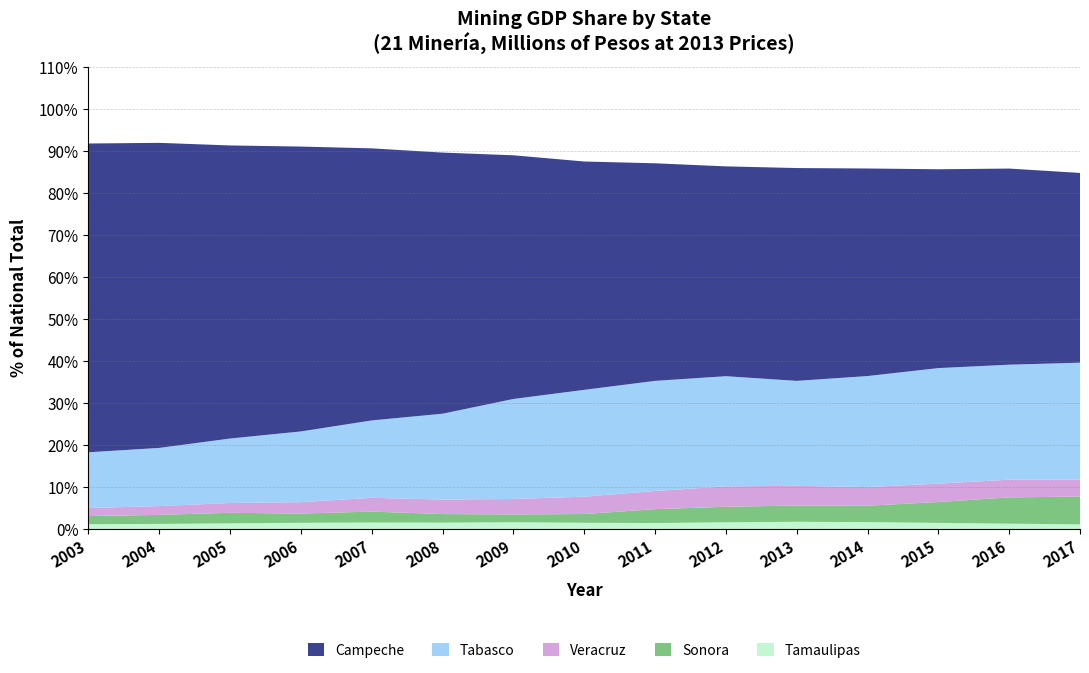

Reading right to left, what are all the values shown in this chart?

Campeche: 429092.2	483076.6	511938.2	559121.1	584402.2	579665.9	594460.1	621430.2	656207.3	740530.2	813725.9	873954.9	912182.8	947427.4	943778.5
Tabasco: 264245.2	283250.5	297470.2	299069.8	288161.8	304382.5	300882.0	290663.3	269444.5	243475.8	231448.4	217014.7	200738.0	180616.6	170461.1
Veracruz: 38411.3	43631.4	47344.2	50253.3	54211.7	56394.8	49633.8	47264.7	41625.5	41212.5	41220.0	34961.8	30492.2	27343.5	24583.4
Sonora: 62980.5	64648.1	53733.9	44150.9	44520.8	42901.5	37868.7	23765.1	20963.8	24218.6	32672.4	28307.5	32780.6	28013.9	24716.3
Tamaulipas: 11089.7	13854.8	16417.4	19293.6	20610.4	19217.6	17061.0	17713.5	18886.4	18875.5	20218.4	19881.1	18475.6	16704.9	15623.3